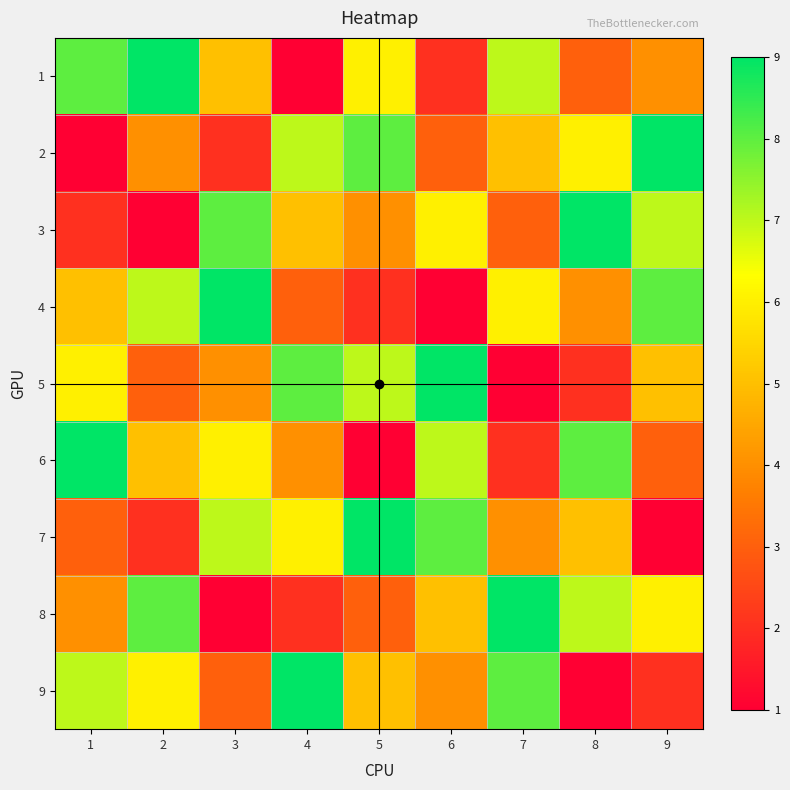

Reading left to right, what are all the values shown in this chart?

1: 1=8	2=9	3=5	4=1	5=6	6=2	7=7	8=3	9=4
2: 1=1	2=4	3=2	4=7	5=8	6=3	7=5	8=6	9=9
3: 1=2	2=1	3=8	4=5	5=4	6=6	7=3	8=9	9=7
4: 1=5	2=7	3=9	4=3	5=2	6=1	7=6	8=4	9=8
5: 1=6	2=3	3=4	4=8	5=7	6=9	7=1	8=2	9=5
6: 1=9	2=5	3=6	4=4	5=1	6=7	7=2	8=8	9=3
7: 1=3	2=2	3=7	4=6	5=9	6=8	7=4	8=5	9=1
8: 1=4	2=8	3=1	4=2	5=3	6=5	7=9	8=7	9=6
9: 1=7	2=6	3=3	4=9	5=5	6=4	7=8	8=1	9=2